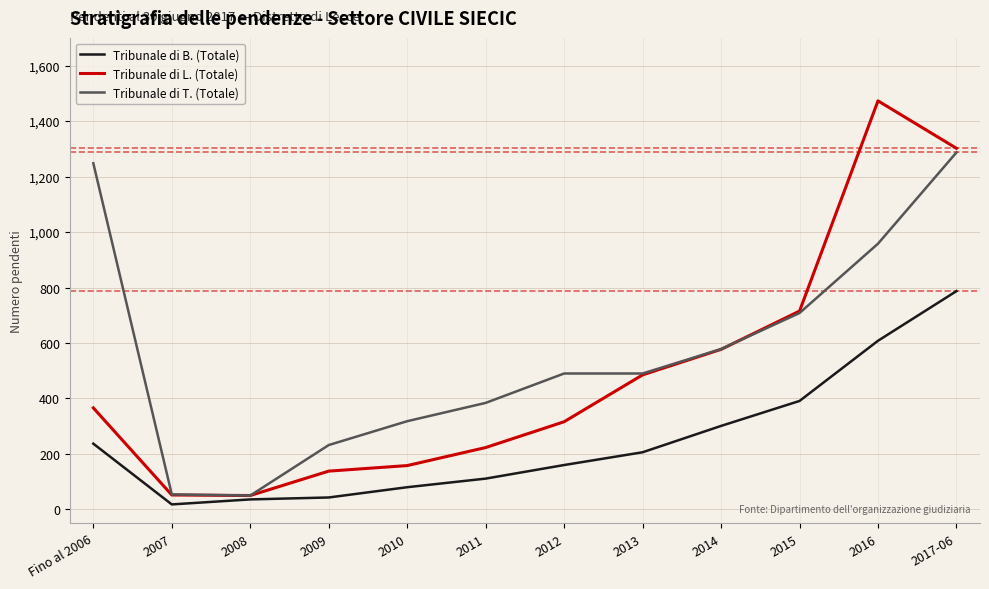

List the series in order of their overall mean, highest first.

Tribunale di T. (Totale), Tribunale di L. (Totale), Tribunale di B. (Totale)